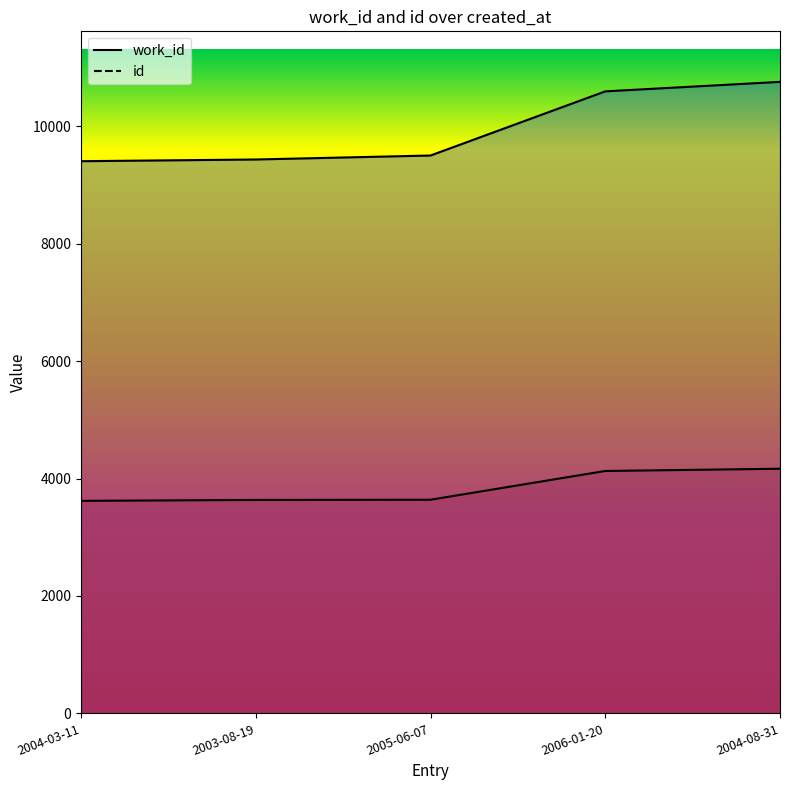

At which category does the chart reach its peak across all series?

2004-08-31